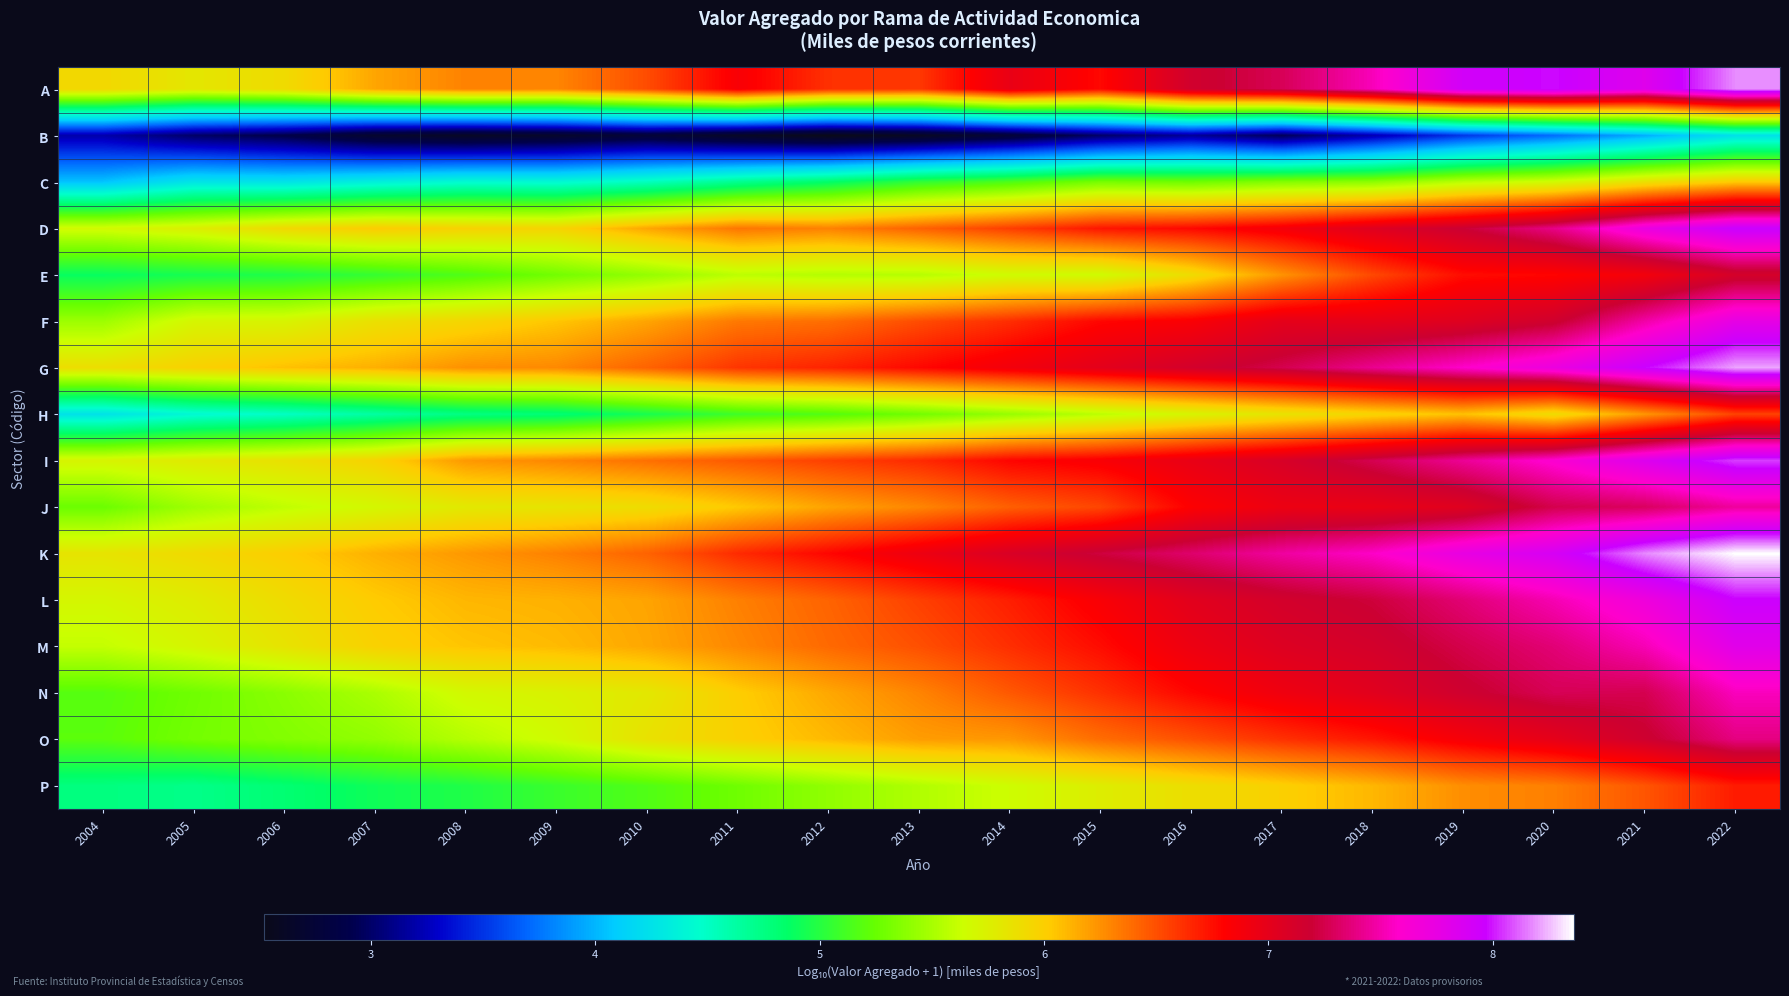

Between 2010 and 2016, which is larger?

2016